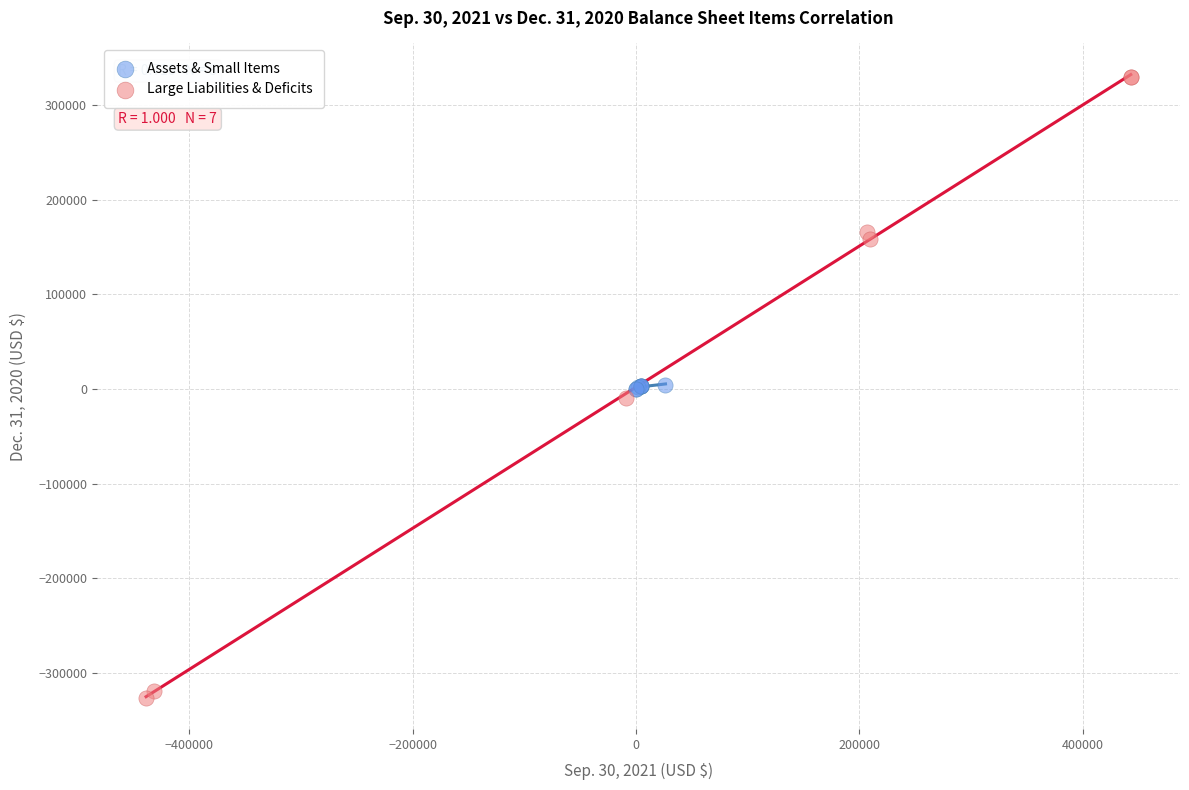

Which series has the largest Y range (max minus min)?

Large Liabilities & Deficits